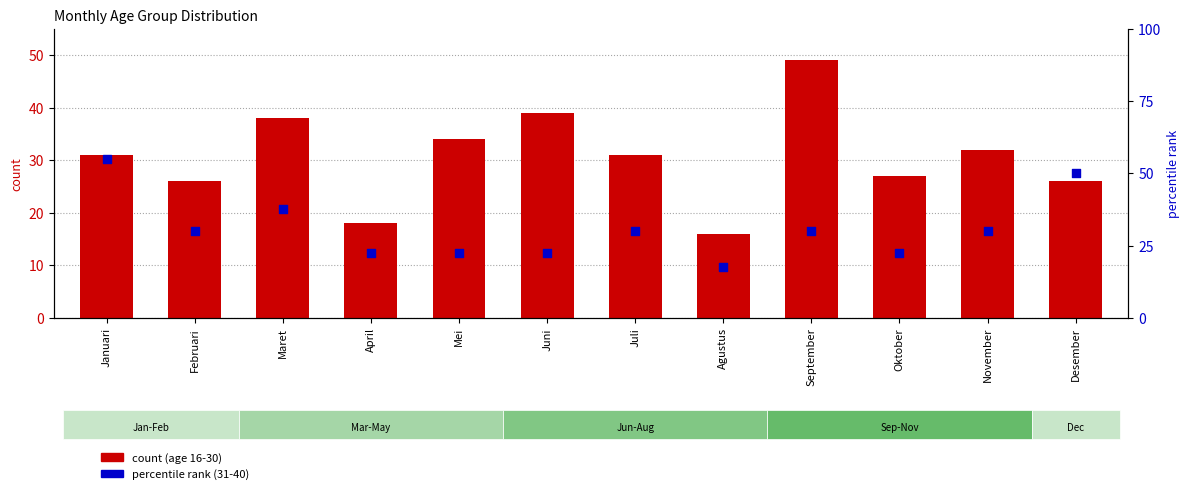

Which series reaches the minimum Y coordinate?

count (16-30)